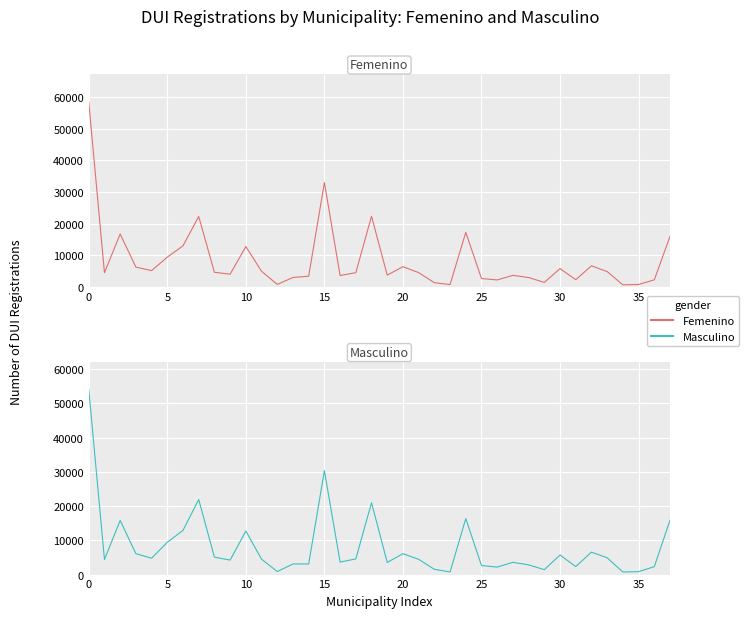

The Masculino series shows 3741 at 30. True or false?

False